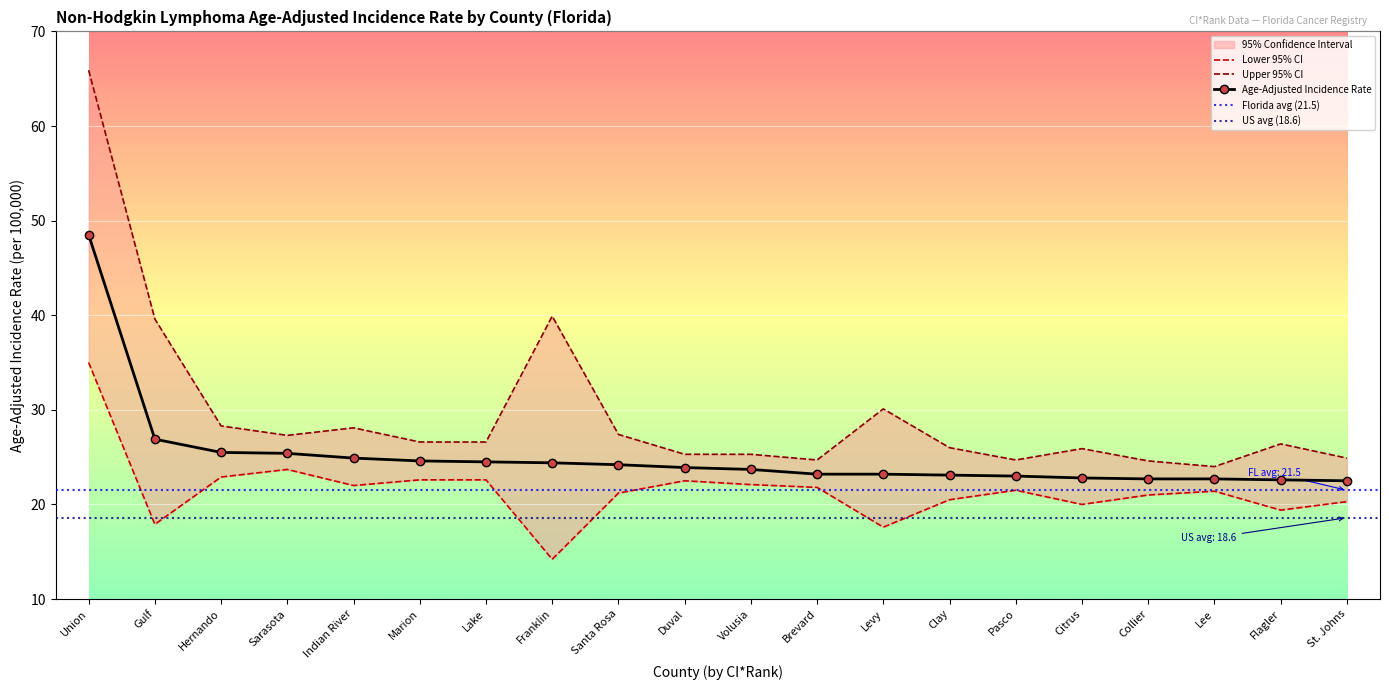

Between Lake and Sarasota, which is larger?

Sarasota